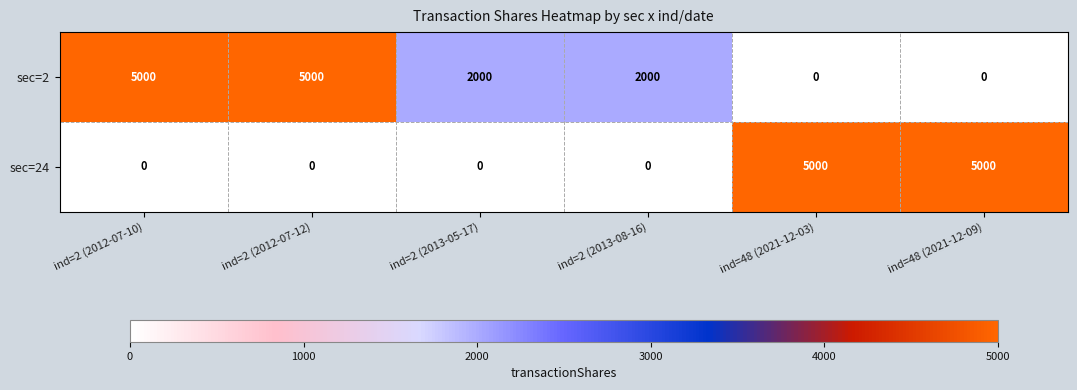

Which series has the largest total across all categories?

sec=2